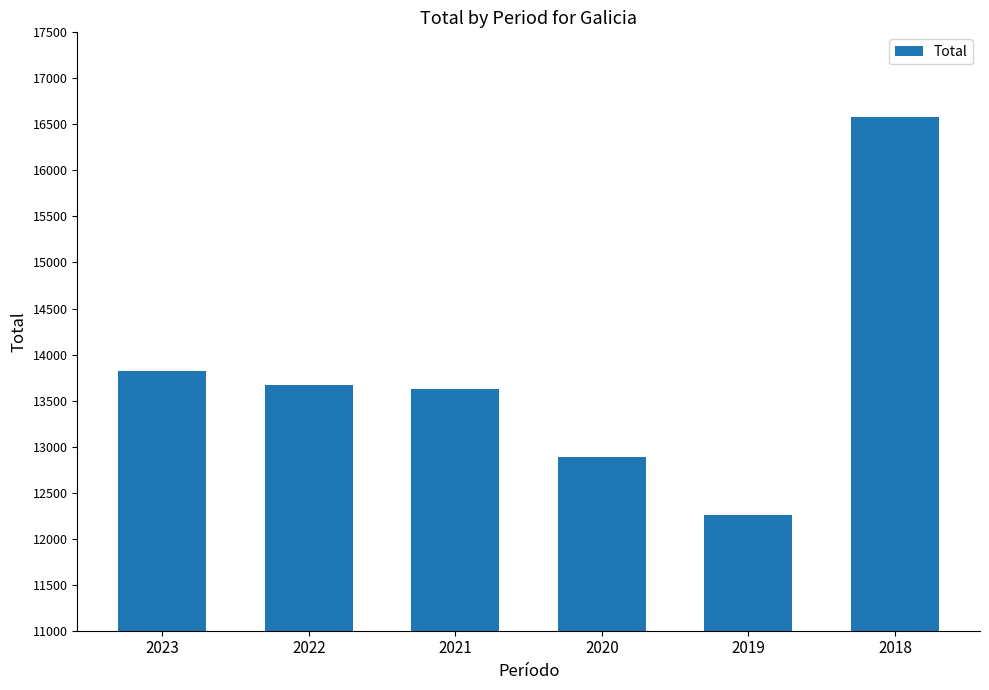

Reading right to left, extract all data points from this chart.

2018=16579	2019=12259	2020=12884	2021=13624	2022=13673	2023=13817